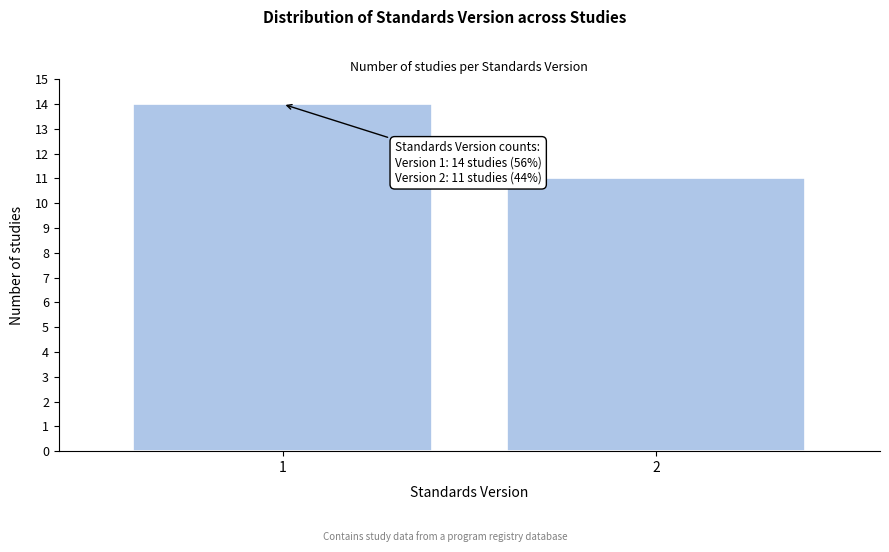

Reading left to right, list all the values displayed in this chart.

14	11